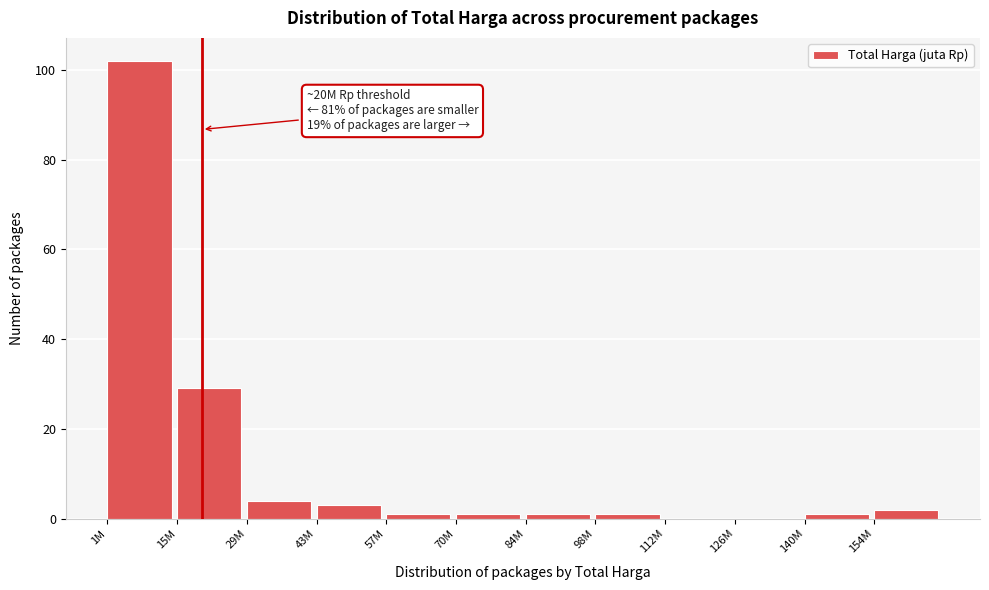

Reading left to right, list all the values displayed in this chart.

1M=102	15M=29	29M=4	43M=3	57M=1	70M=1	84M=1	98M=1	112M=0	126M=0	140M=1	154M=2